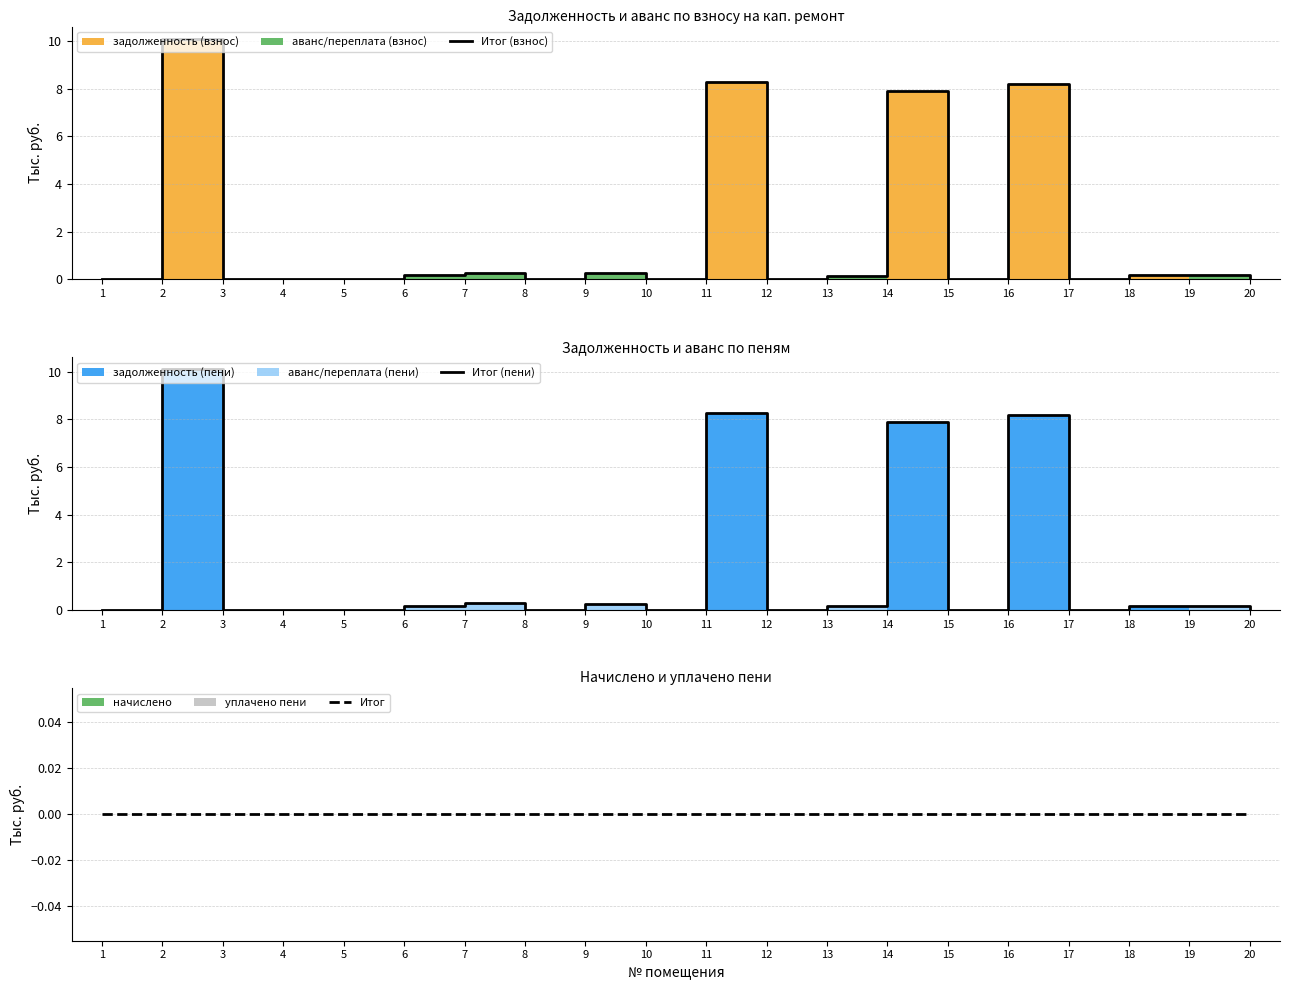

Is it true that Итог (взнос) equals 0.0 at 1?

True